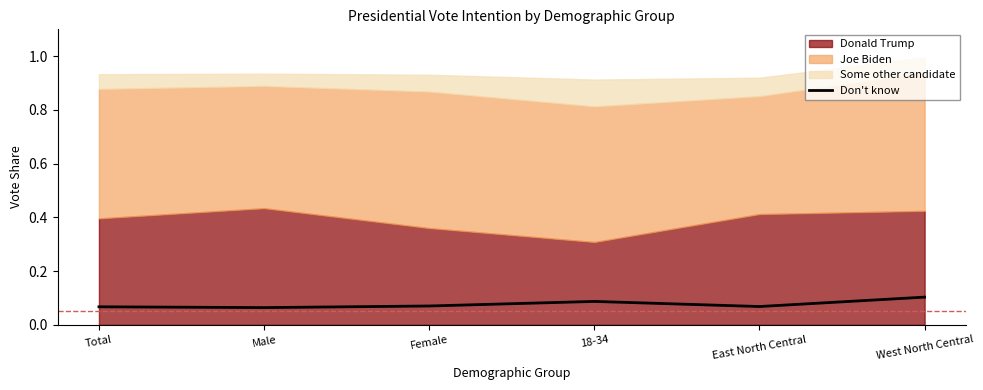

True or false: the data shows 0.1 at West North Central.

True